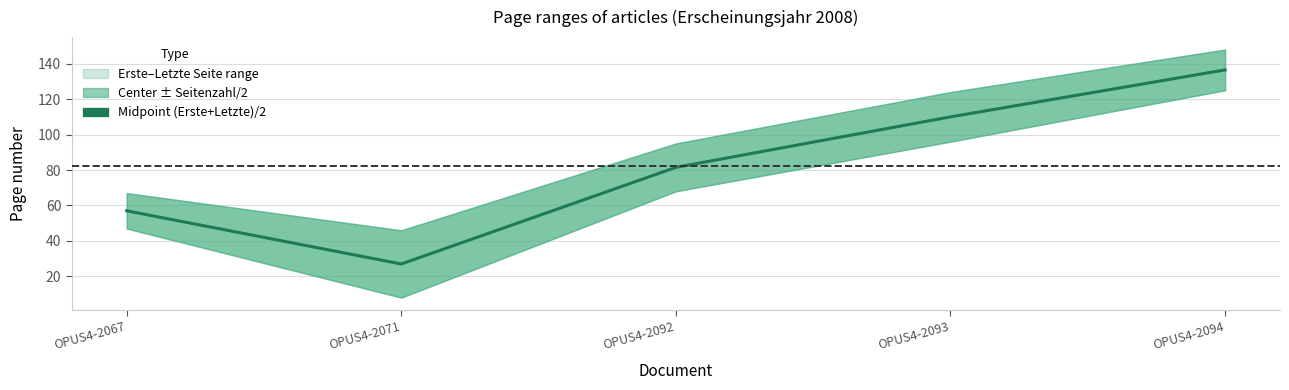

At which category does the data reach its first local valley?

OPUS4-2071